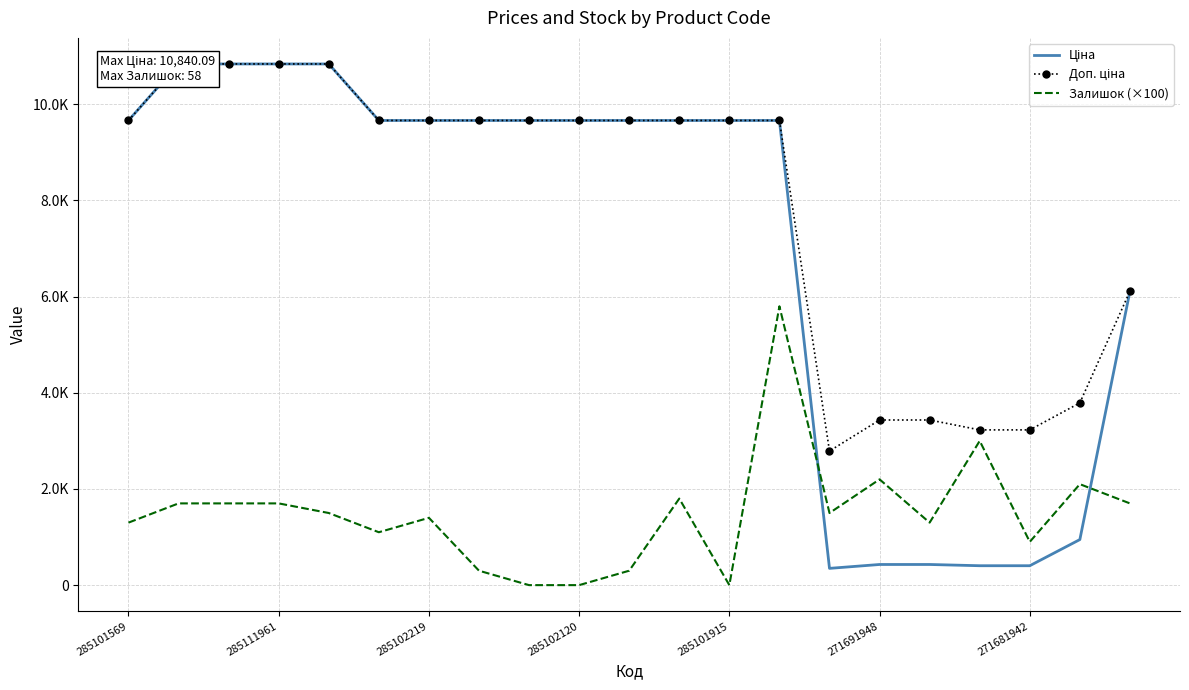

Which series has the largest total across all categories?

Доп. ціна